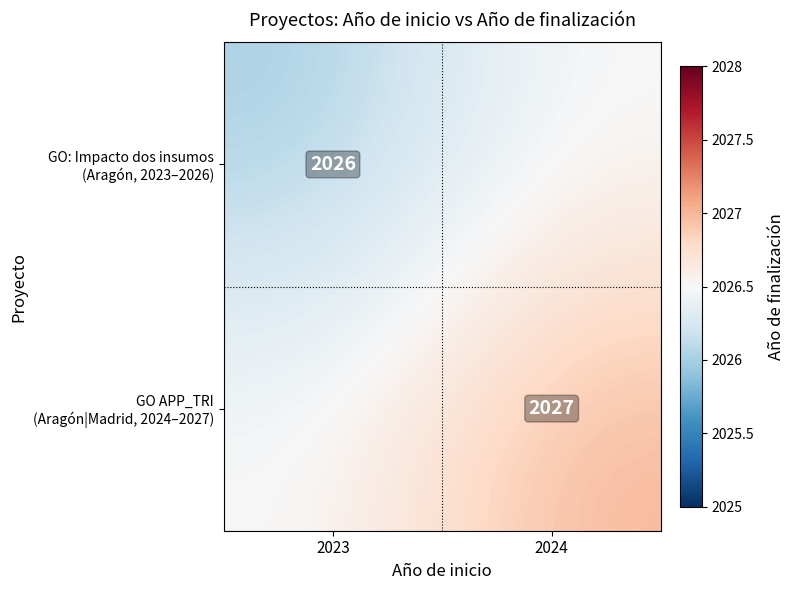

List the series in order of their overall mean, highest first.

GO APP_TRI (Aragón|Madrid, 2024–2027), GO: Impacto dos insumos (Aragón, 2023–2026)